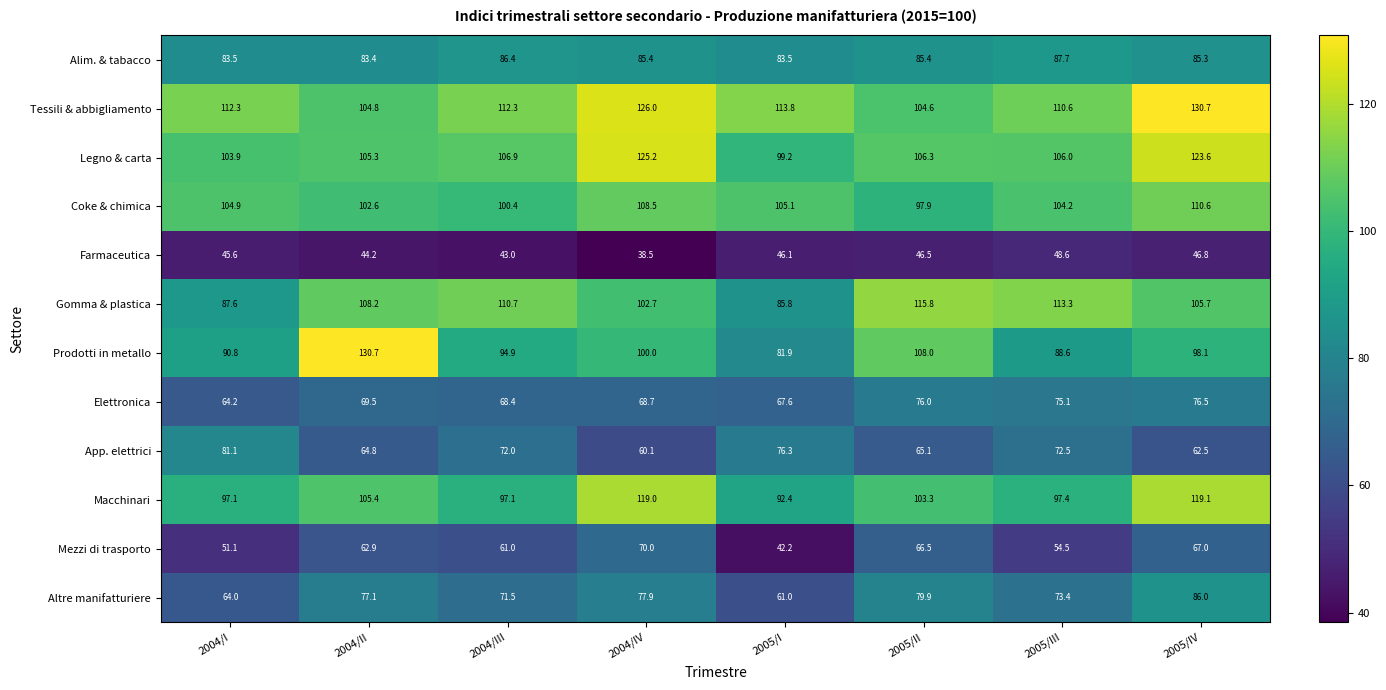

True or false: Gomma & plastica has a value of 71.7 at 2005/IV.

False